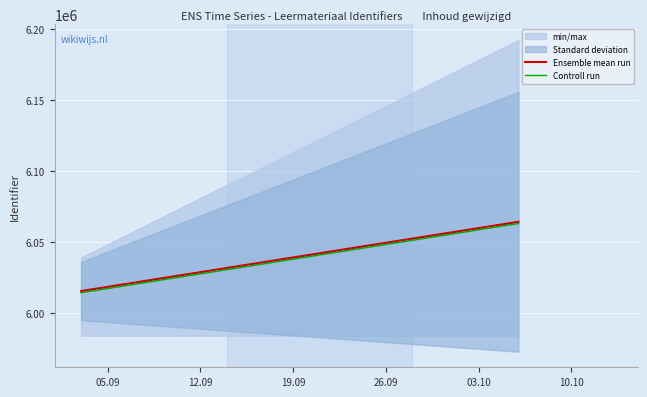

Rank the series by their maximum value, from highest to lowest.

Ensemble mean run, Controll run